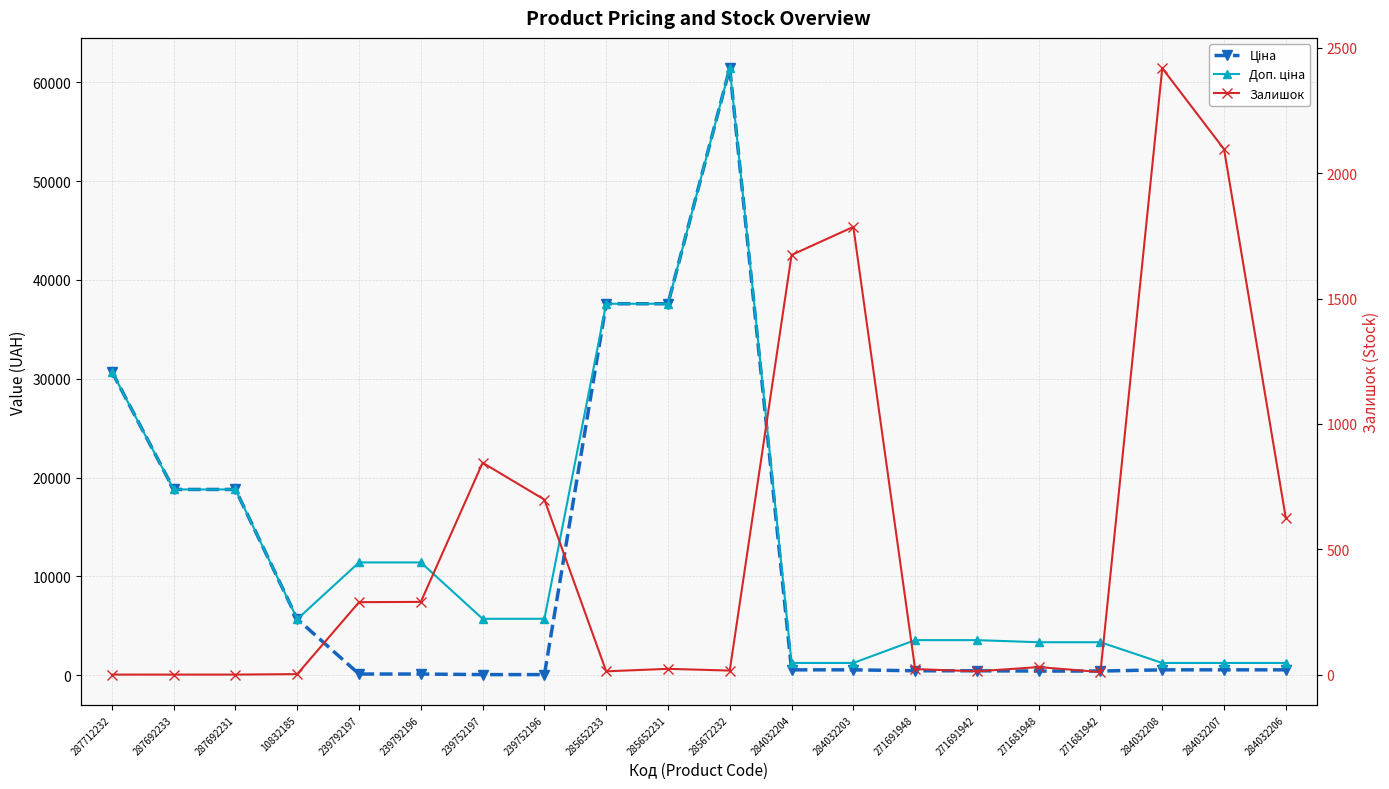

At which label does Ціна first exceed 539?

287712232